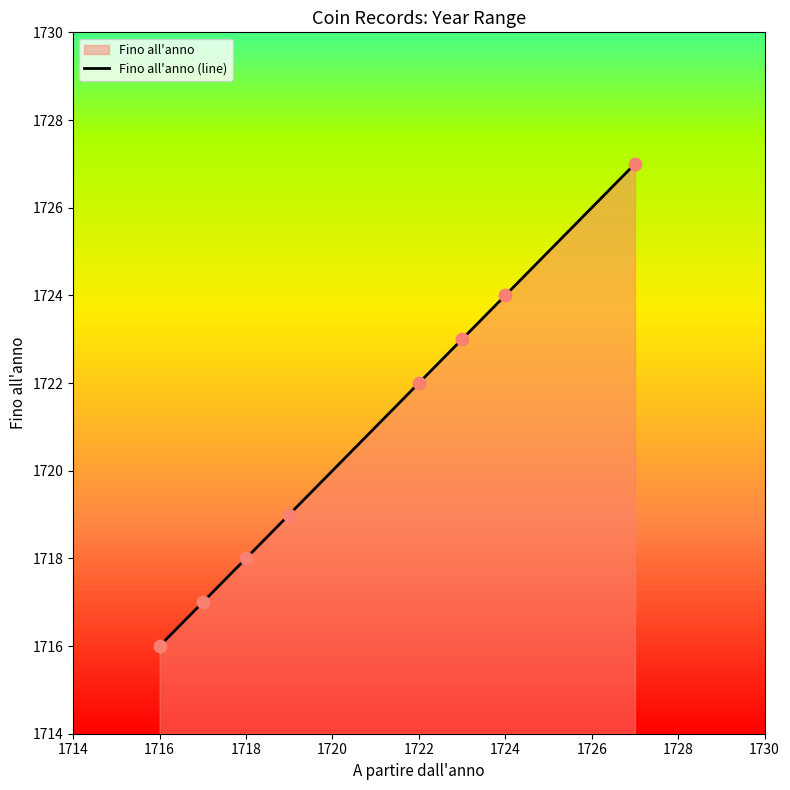

True or false: Fino all'anno (line) has a value of 1718 at 1718.

True